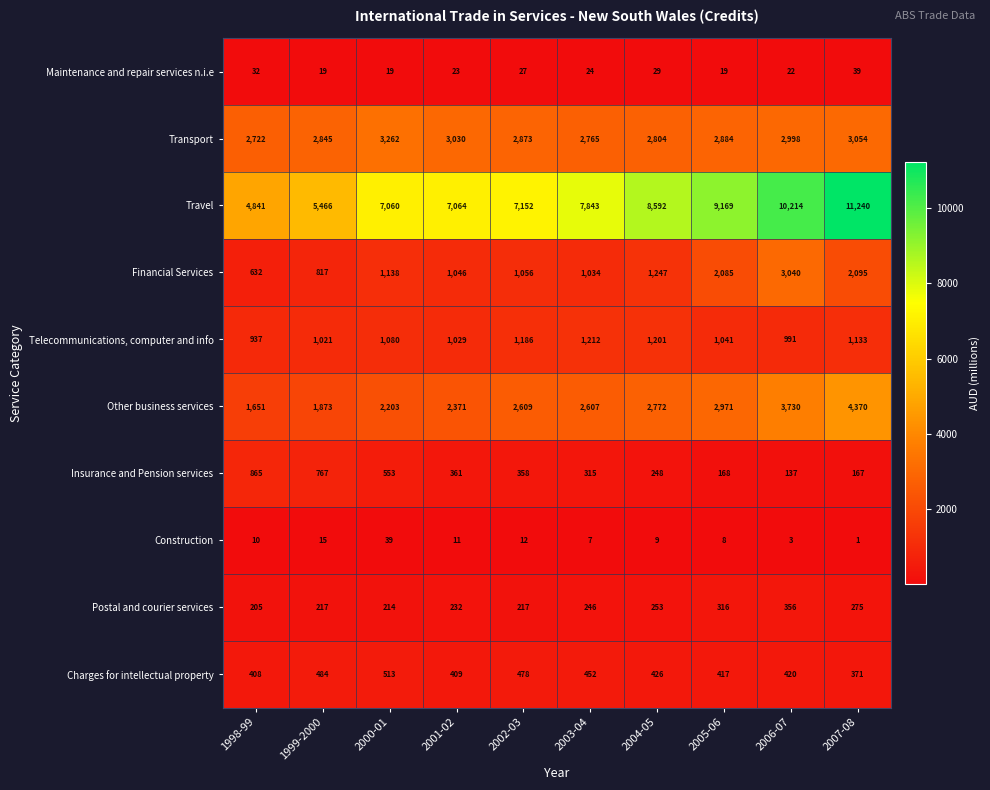

True or false: Transport has a value of 2722 at 1998-99.

True